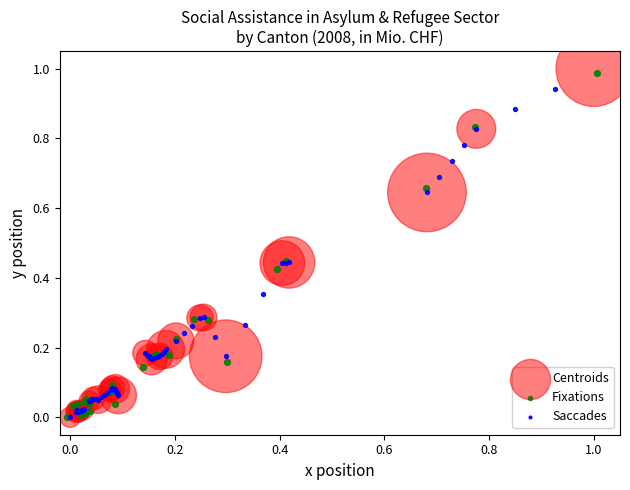

Which series contains the highest Y value?

Centroids